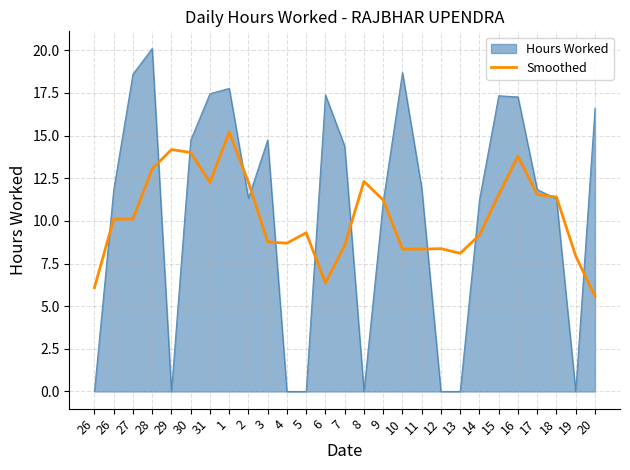

What is the label of the 25th point from the right?

27